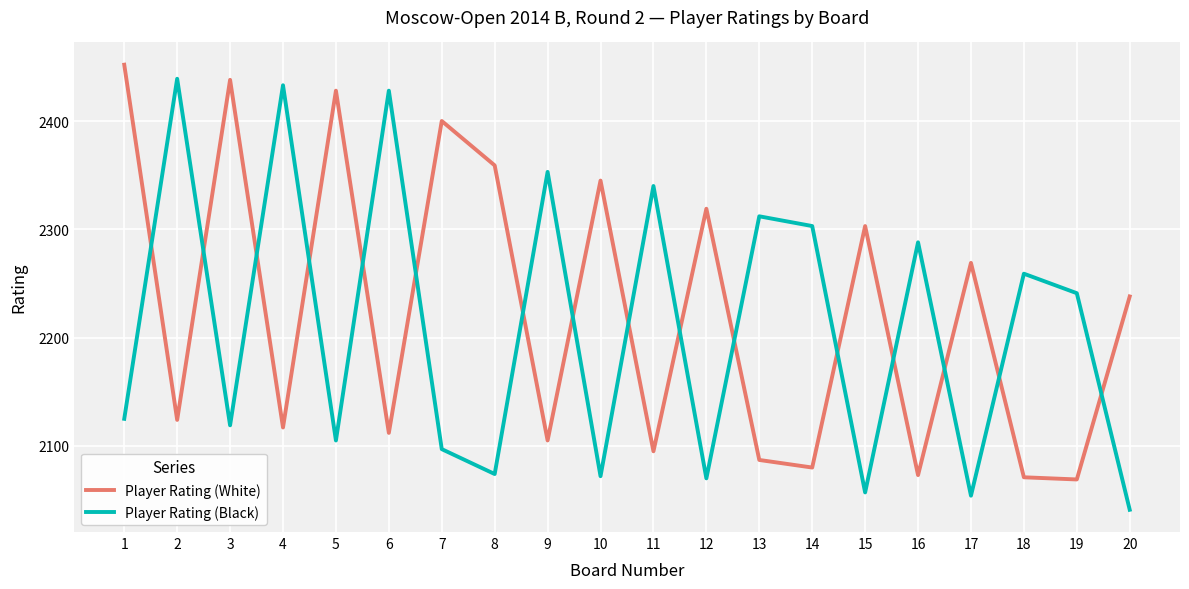

Reading left to right, transcribe all the data shown in this chart.

Player Rating (White): 2452	2124	2438	2117	2428	2112	2400	2359	2105	2345	2095	2319	2087	2080	2303	2073	2269	2071	2069	2238
Player Rating (Black): 2125	2439	2119	2433	2105	2428	2097	2074	2353	2072	2340	2070	2312	2303	2057	2288	2054	2259	2241	2041